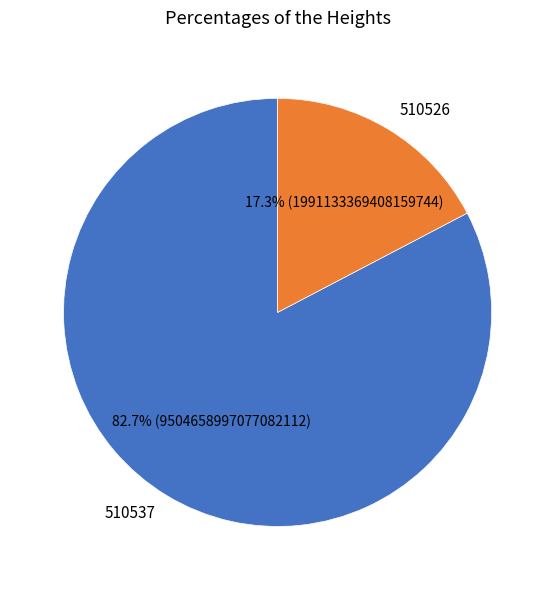

Count the number of slices in the pie.

2